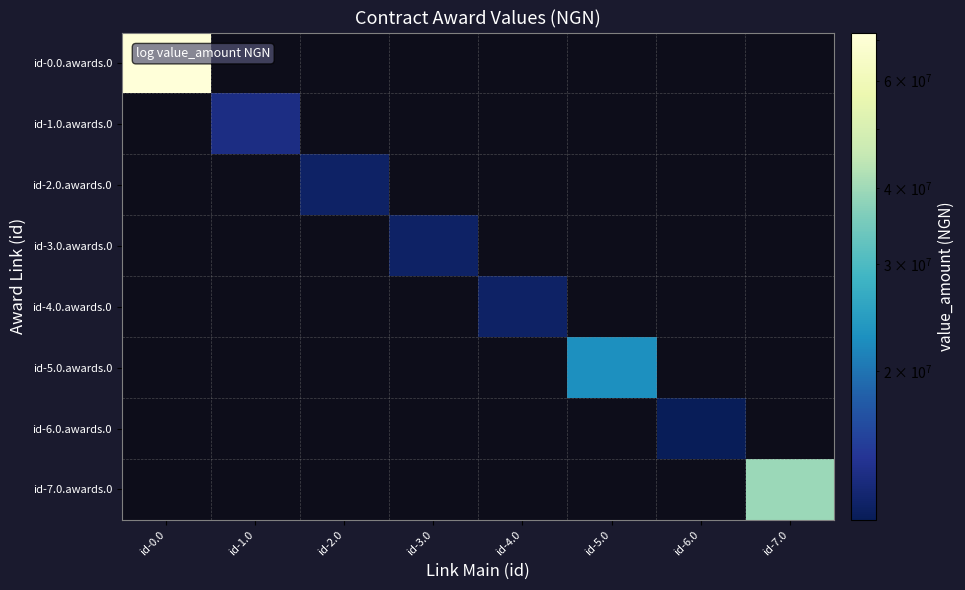

Which category has the lowest value in the id-4.0.awards.0 series?

id-0.0